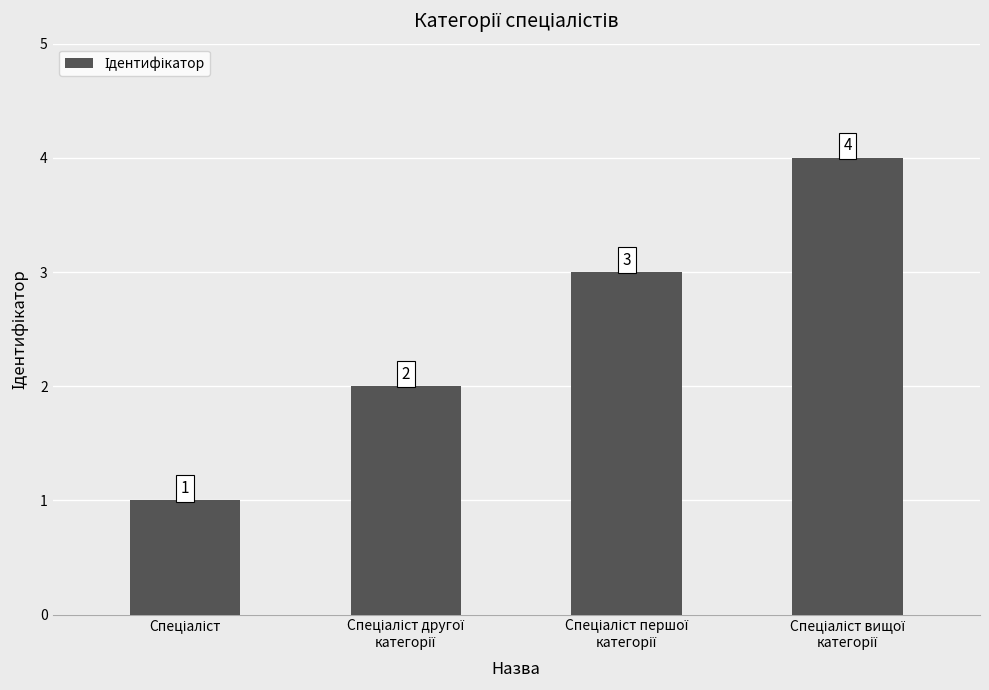

How many values are below 3?

2